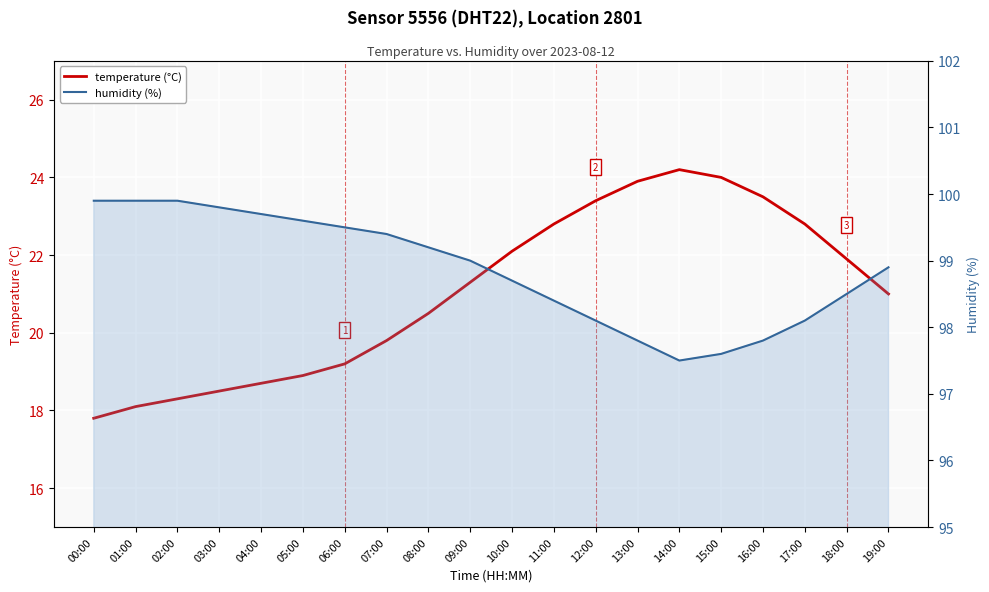

How many lines are shown in the chart?

2